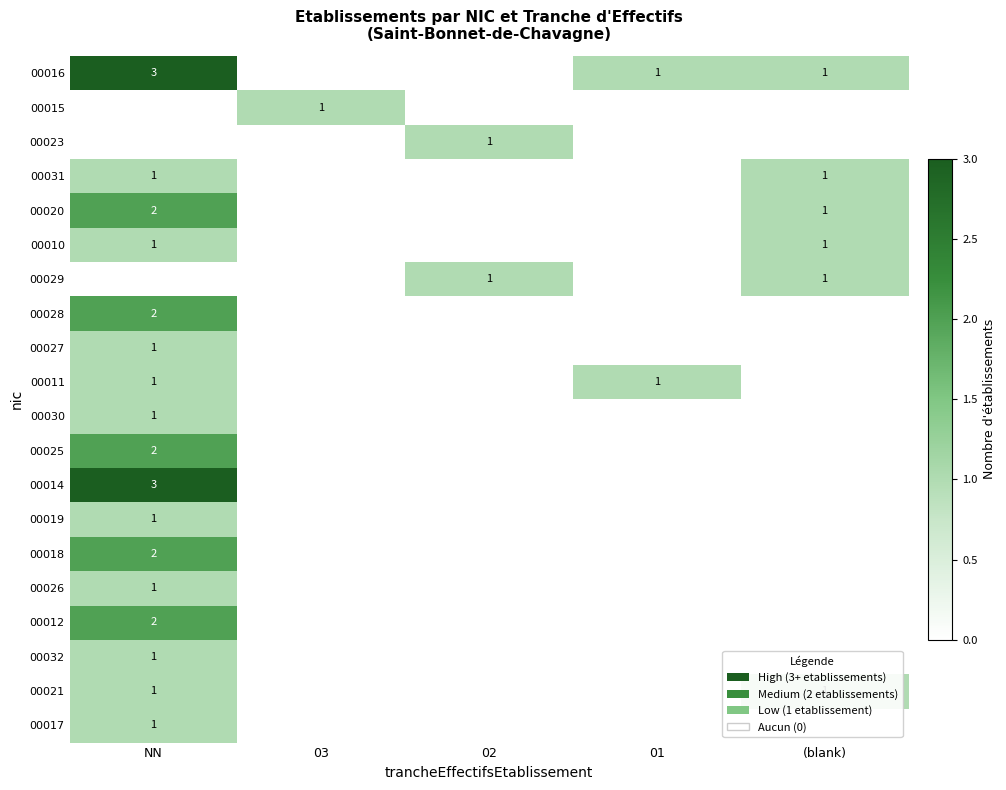

Is it true that 00017 equals 1 at NN?

True